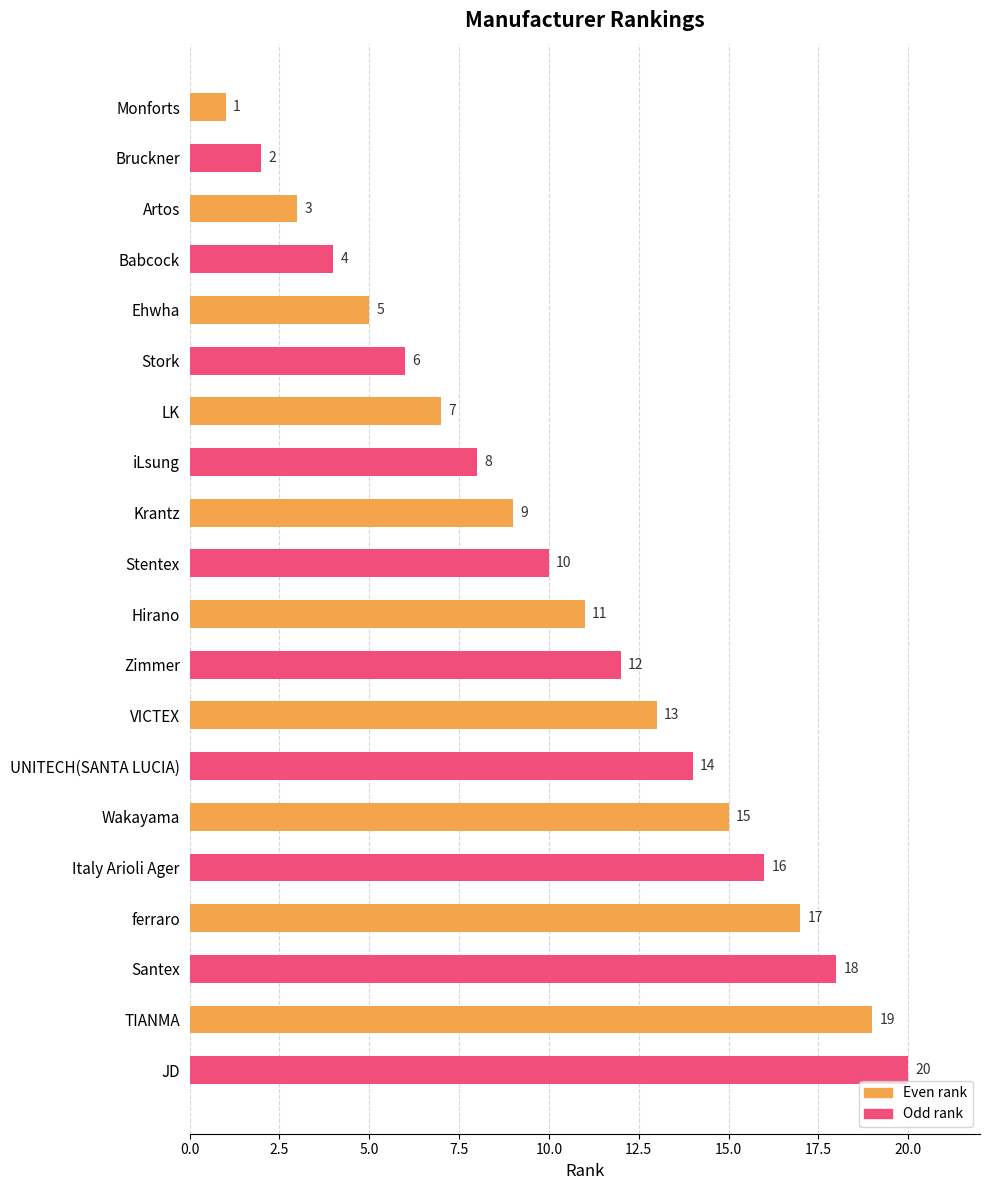

Does the chart contain any negative values?

No